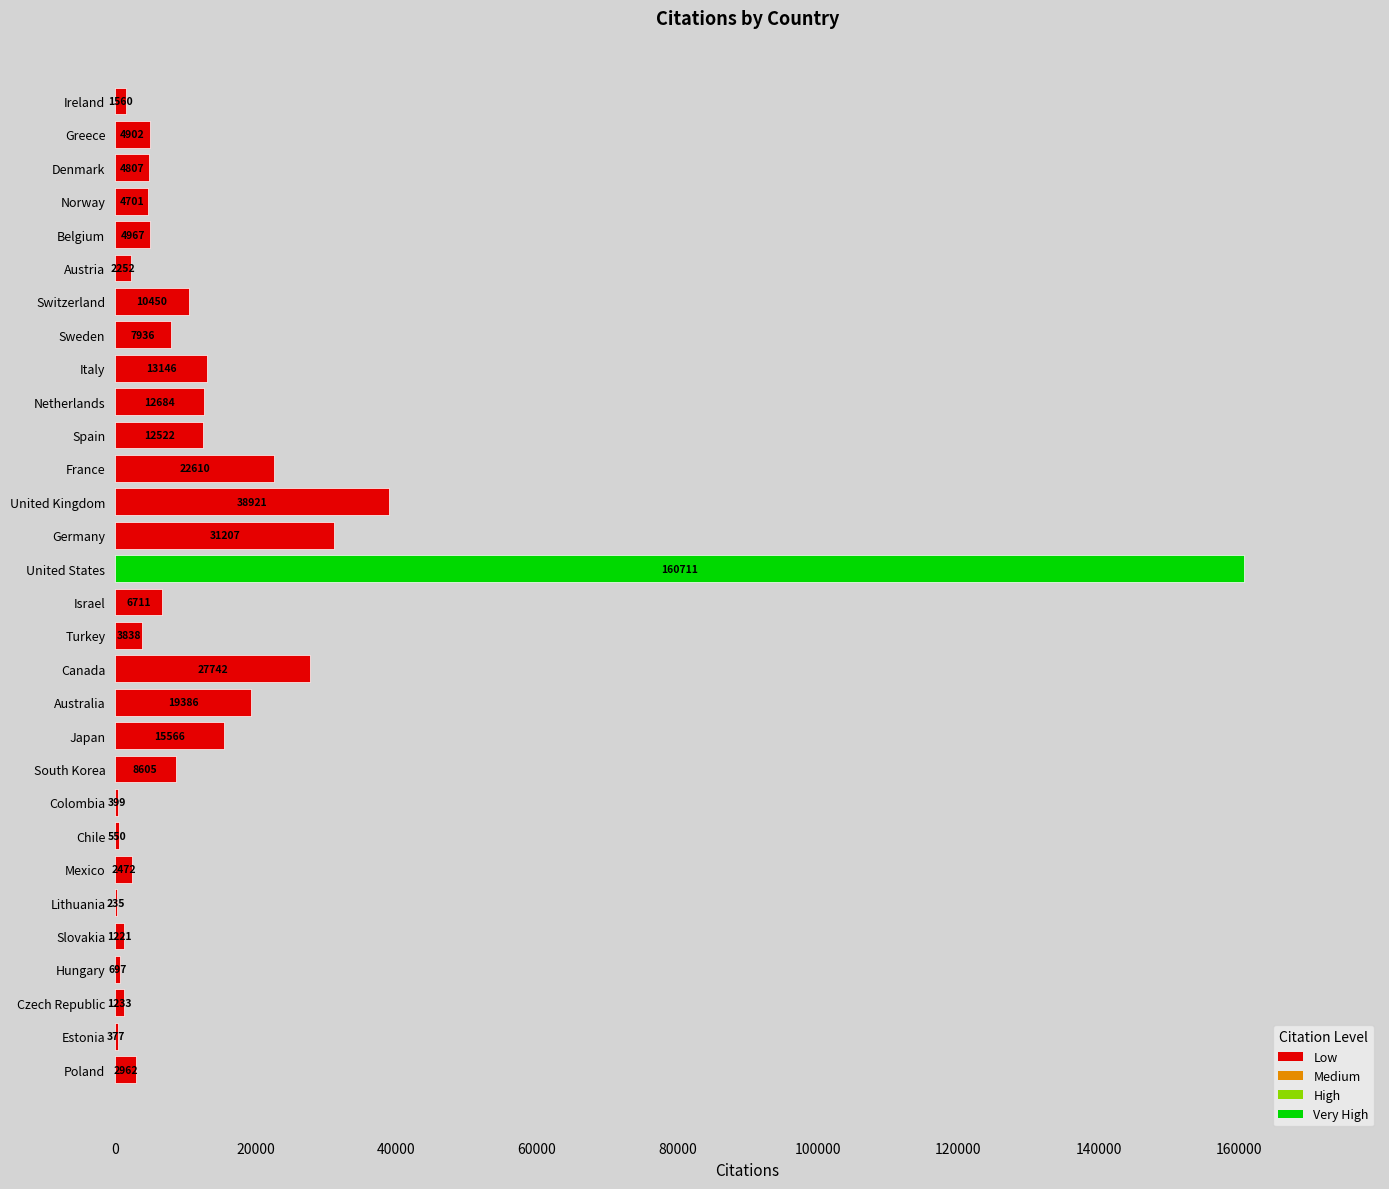

What is the maximum value shown in the chart?

160711